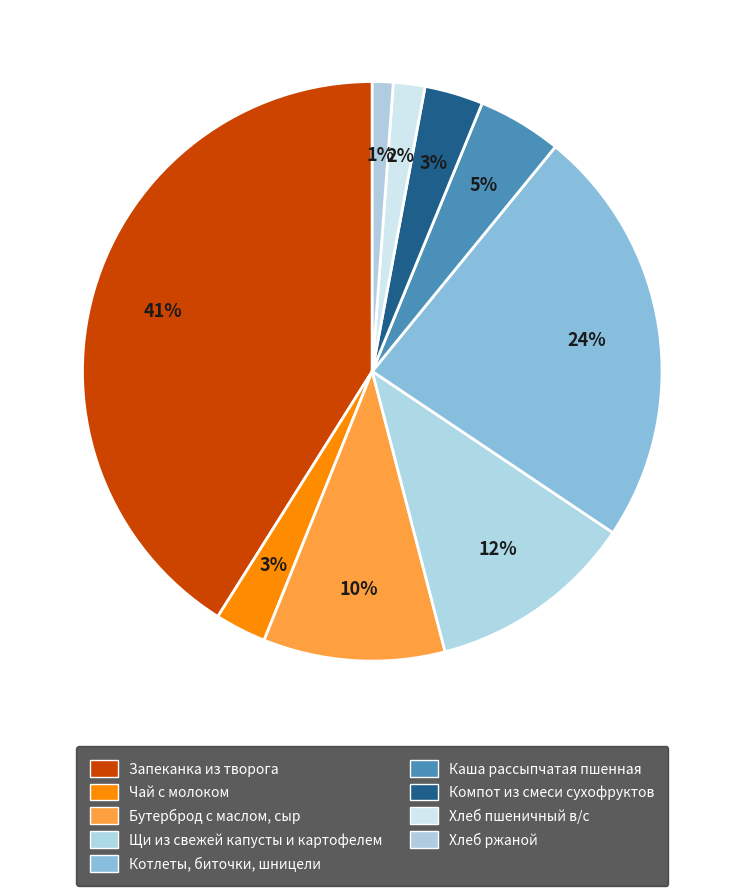

What is the change in value from Чай с молоком to Компот из смеси сухофруктов?

+0.7